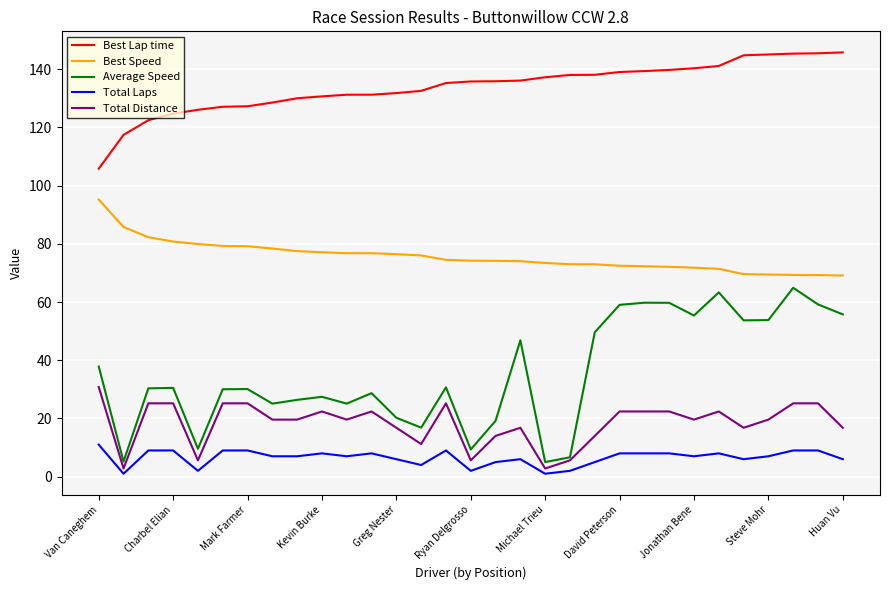

How many values in the Total Distance series are below 19?

12